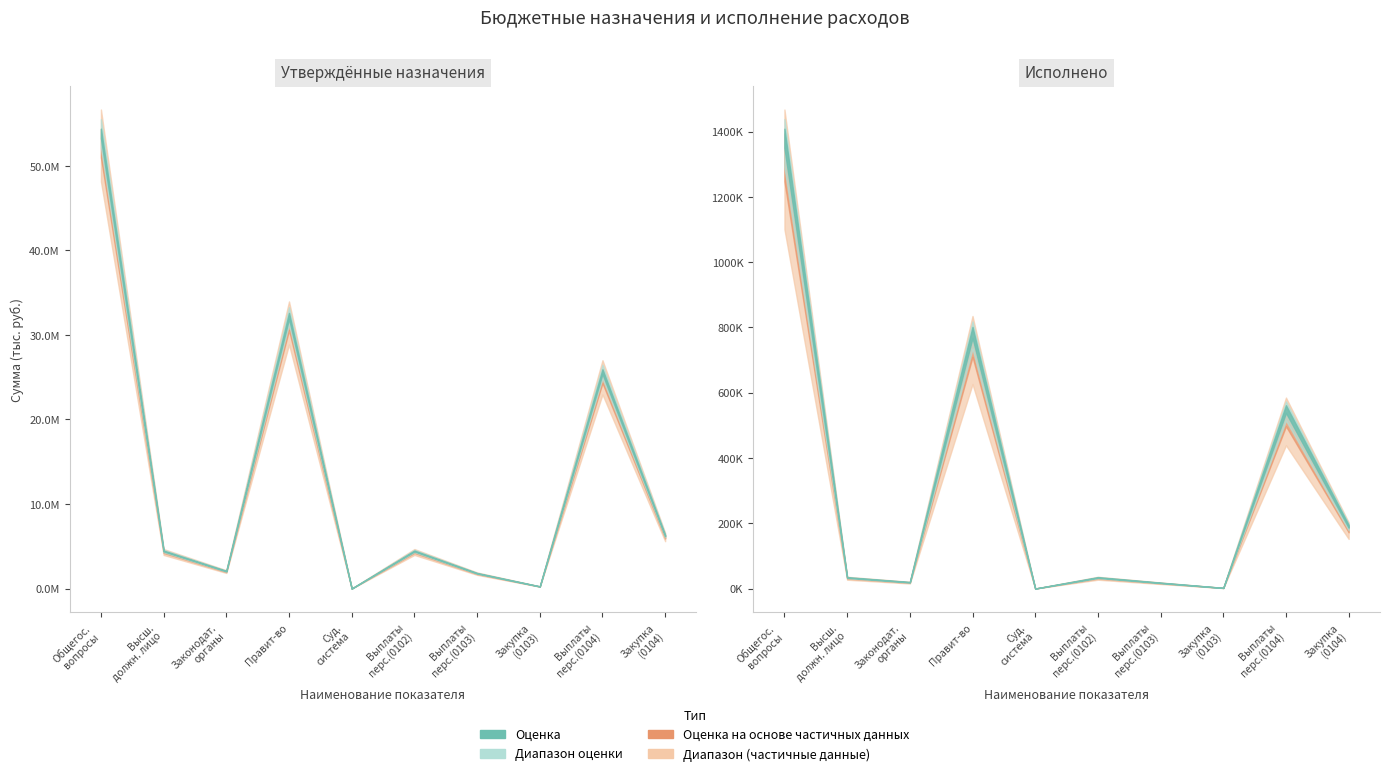

Is the value of Утвержденные назначения (консолид.) at Закупка товаров (0103) greater than the value of Исполнено (консолид.) at Функционирование законодательных органов?

Yes